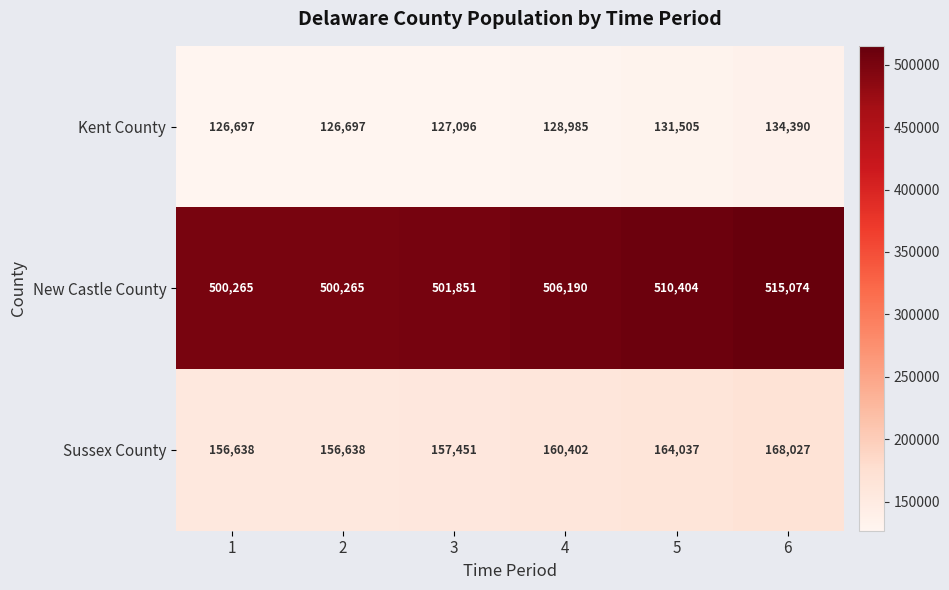

Which category has the highest value in the Sussex County series?

6